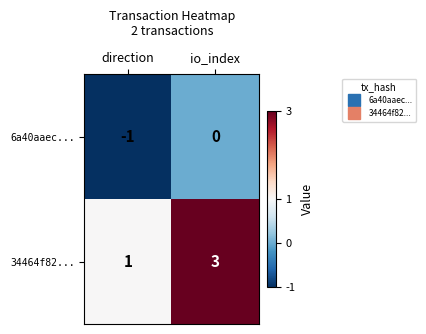

What is the approximate value of 34464f82... at io_index?

3